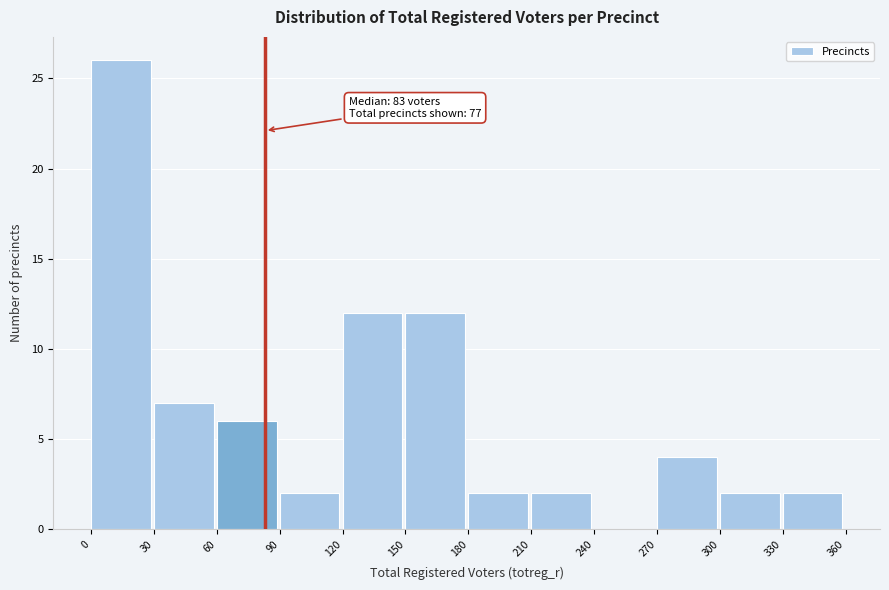

Which range on the x-axis has the tallest bar?

0 to 30